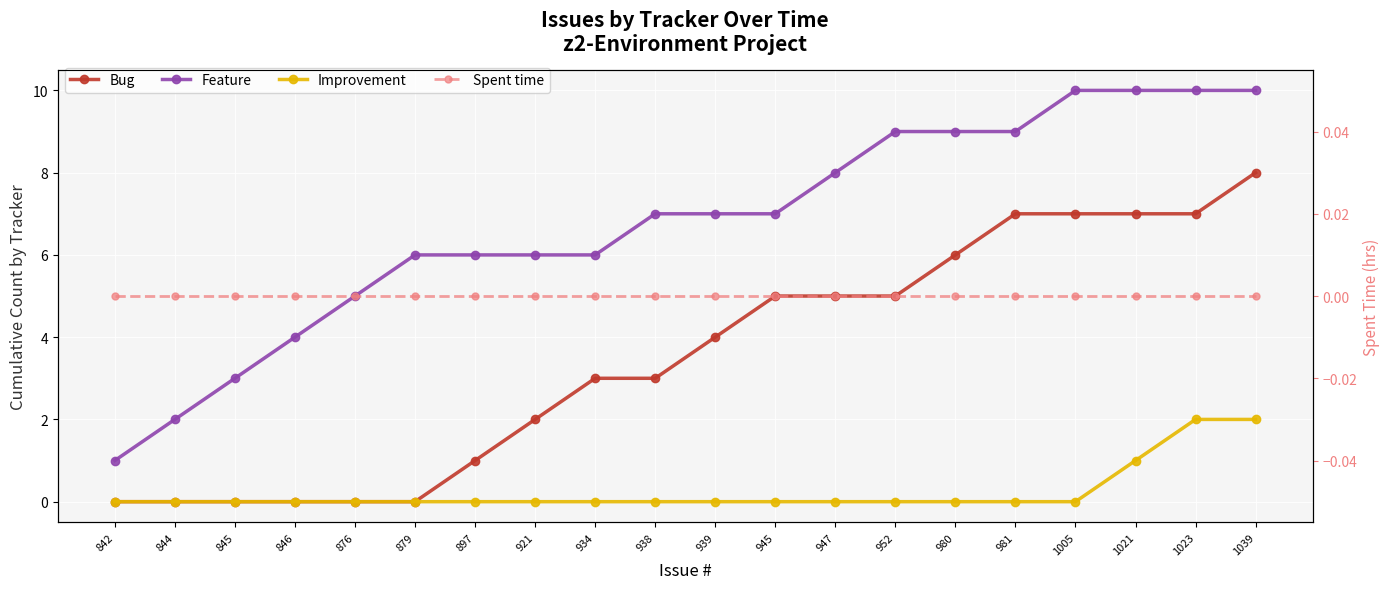

What is the average value of the Feature series?

7